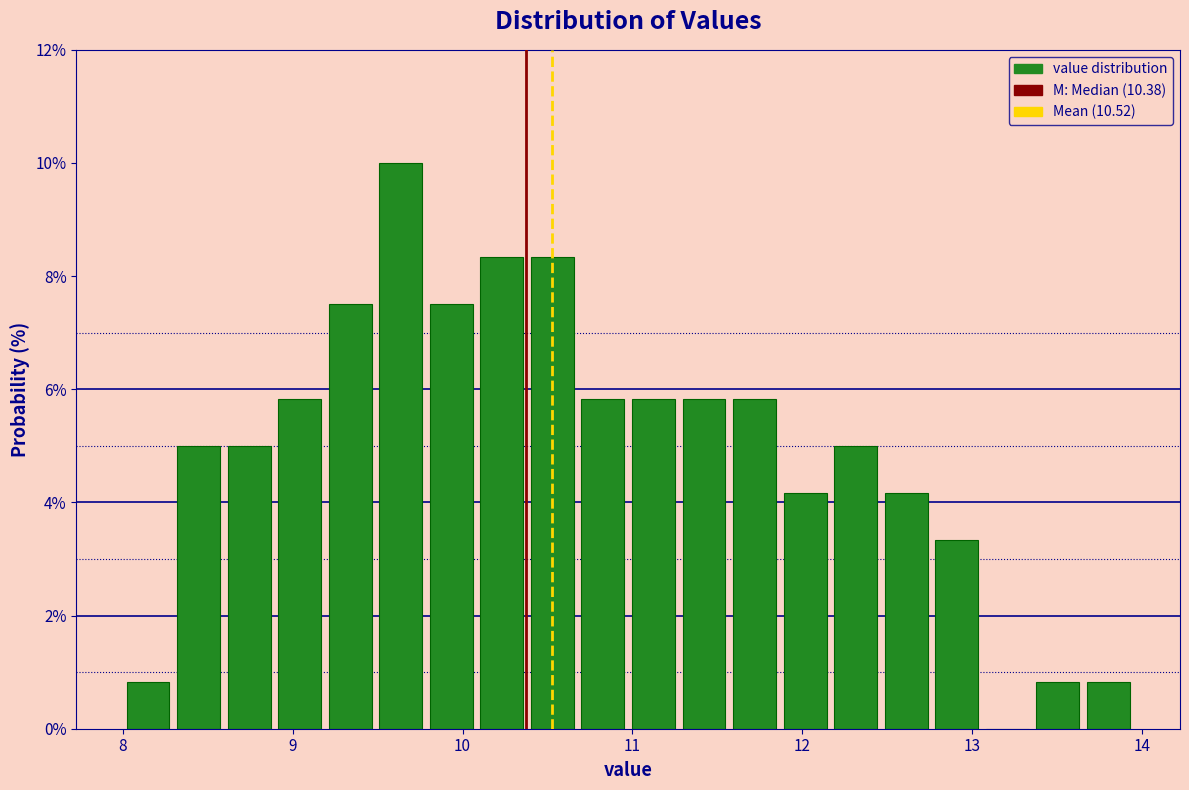

Around what value on the x-axis is the tallest bar? Give the approximate position of its centre, as read against the axis.

9.6